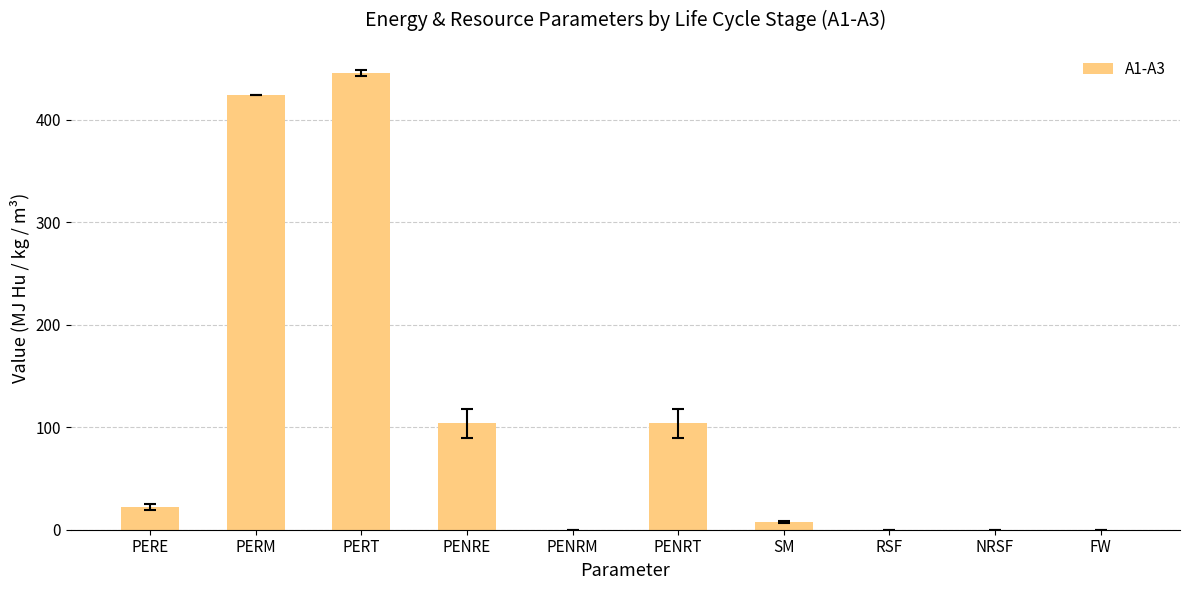

Is it true that the value at SM is 7.3?

True